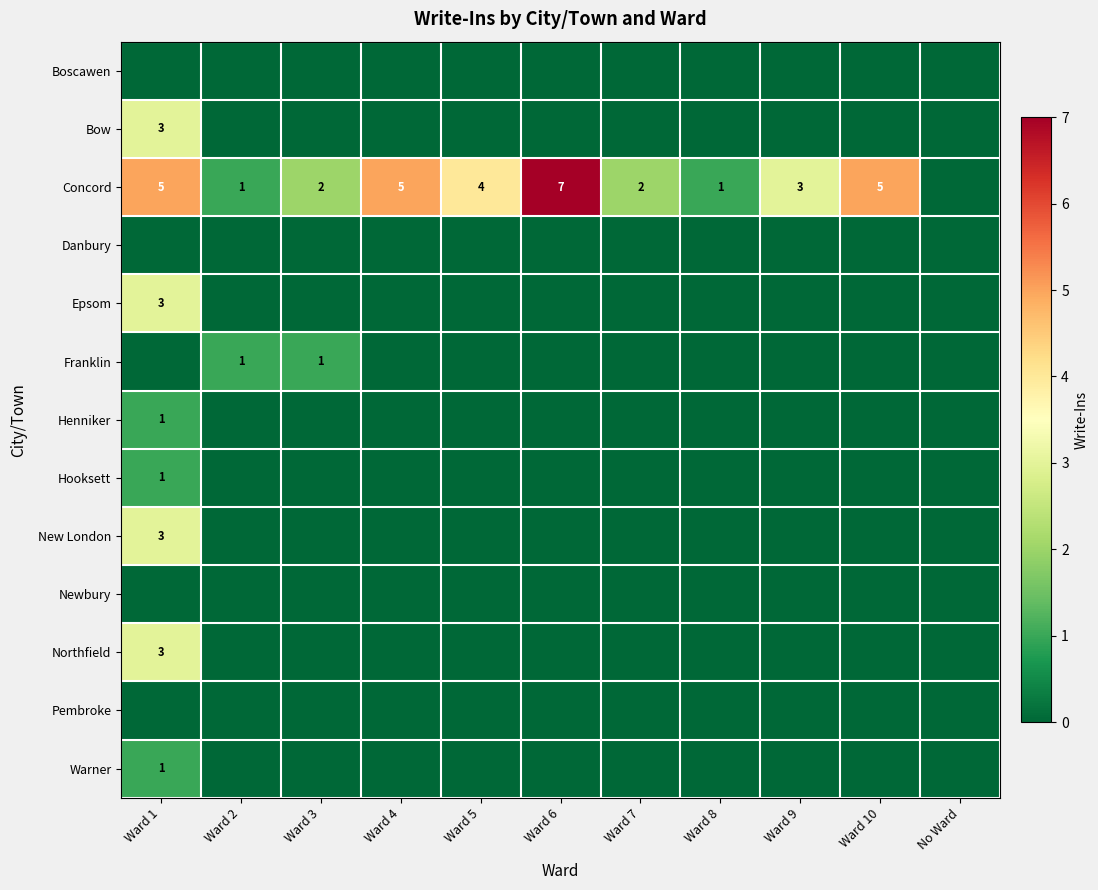

True or false: Hooksett has a value of 1 at Ward 1.

True